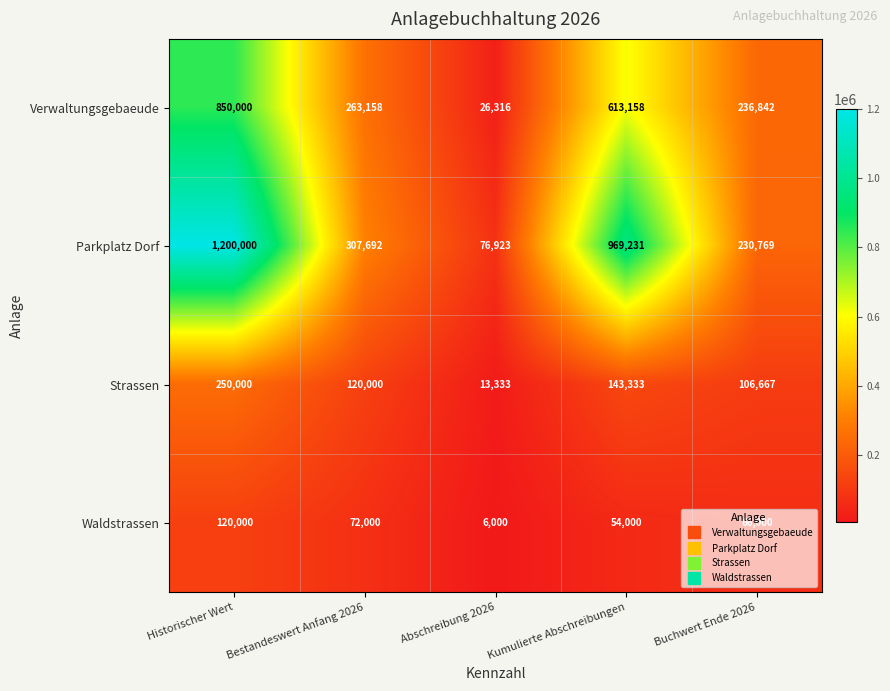

How many series are shown in this chart?

4